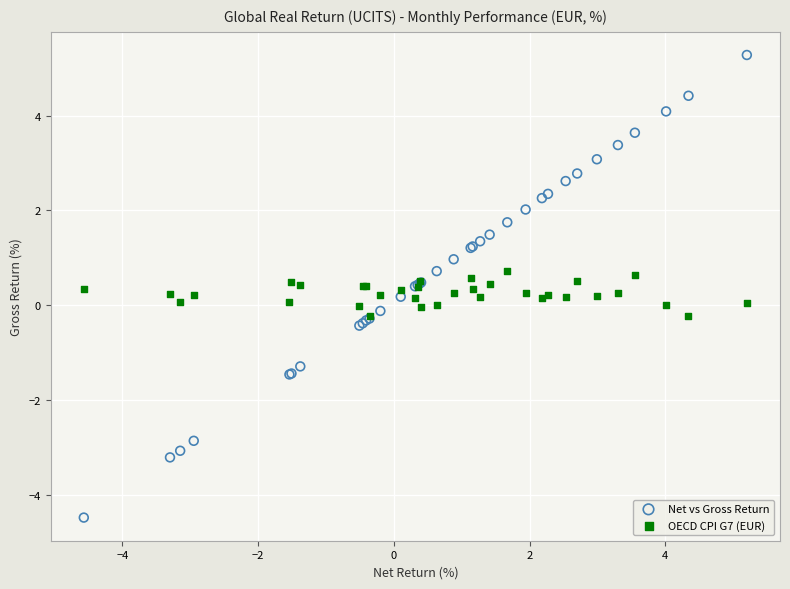

Which series contains the lowest Y value?

Net vs Gross Return